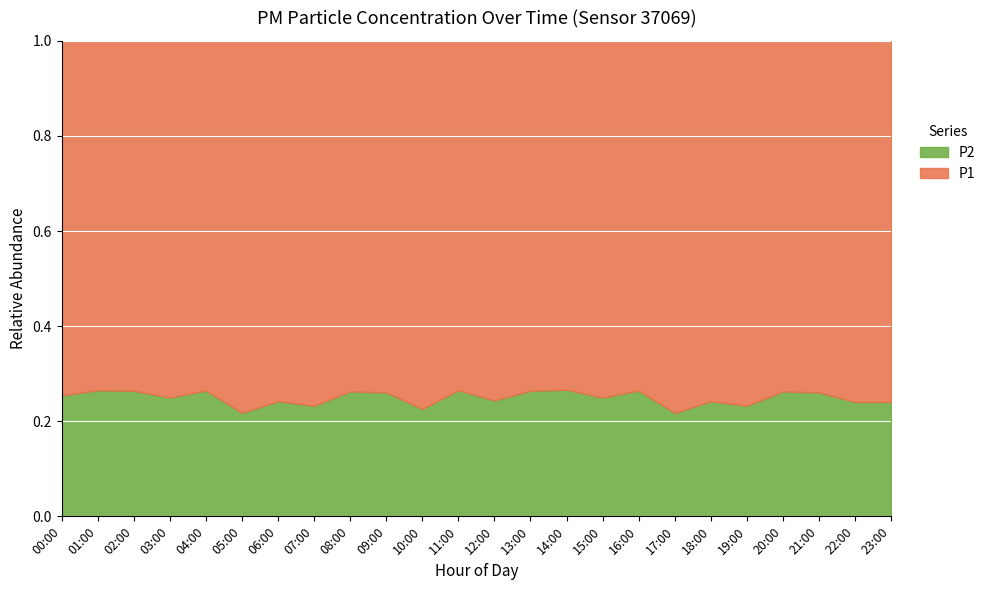

What are all the series names shown in the legend?

P2, P1